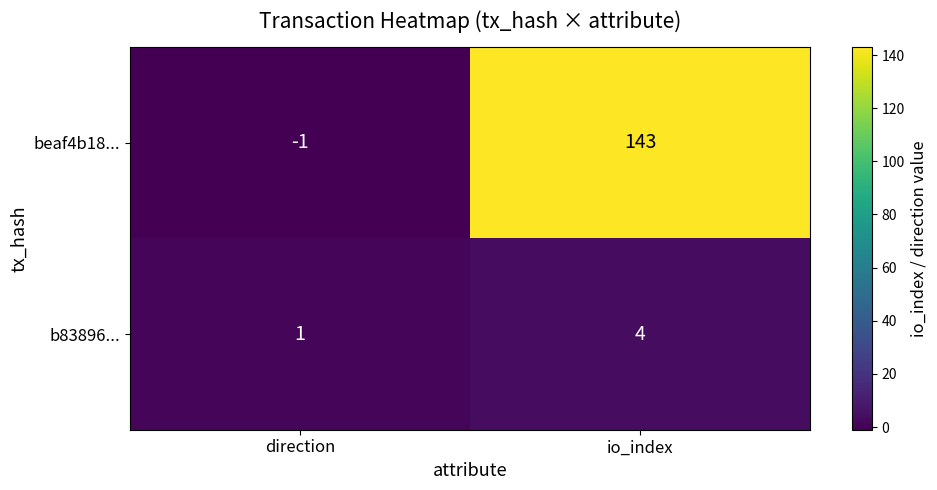

List the series in order of their overall mean, lowest first.

b83896..., beaf4b18...